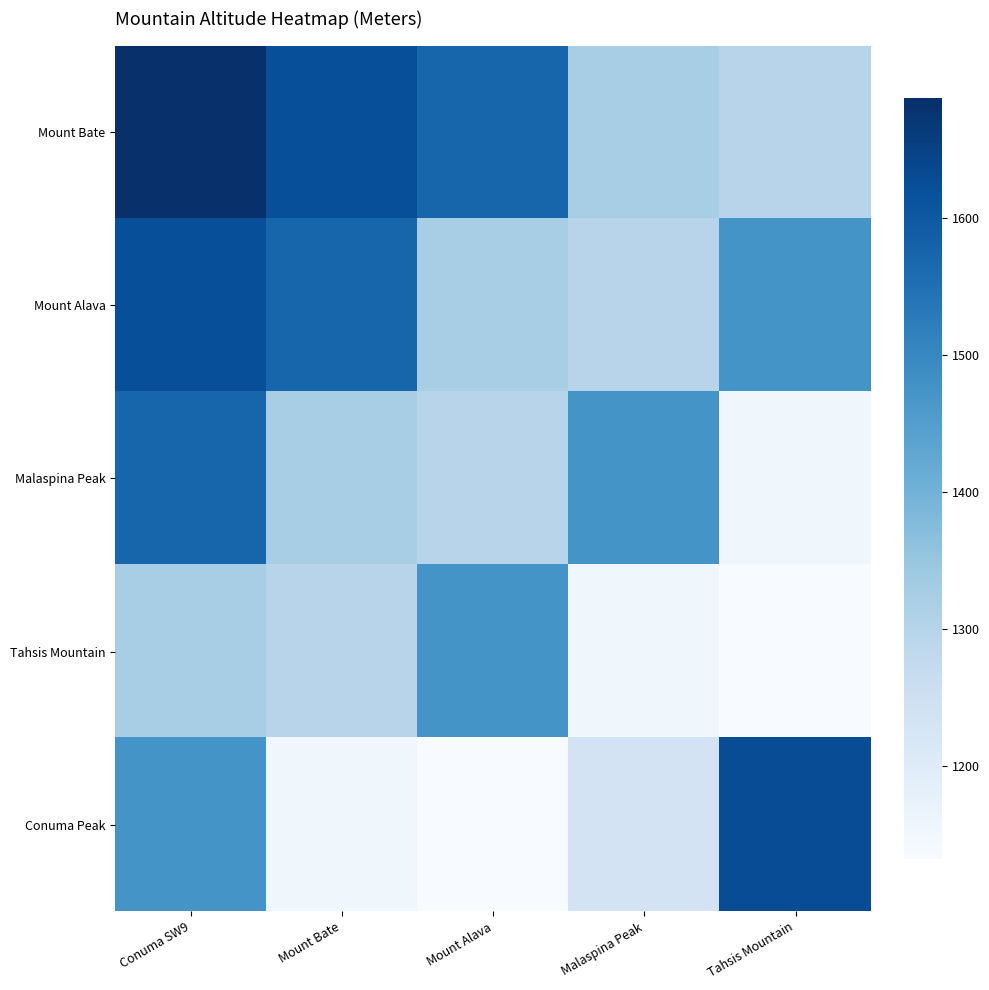

Rank the series by their average value, from lowest to highest.

Tahsis Mountain, Conuma Peak, Malaspina Peak, Mount Alava, Mount Bate